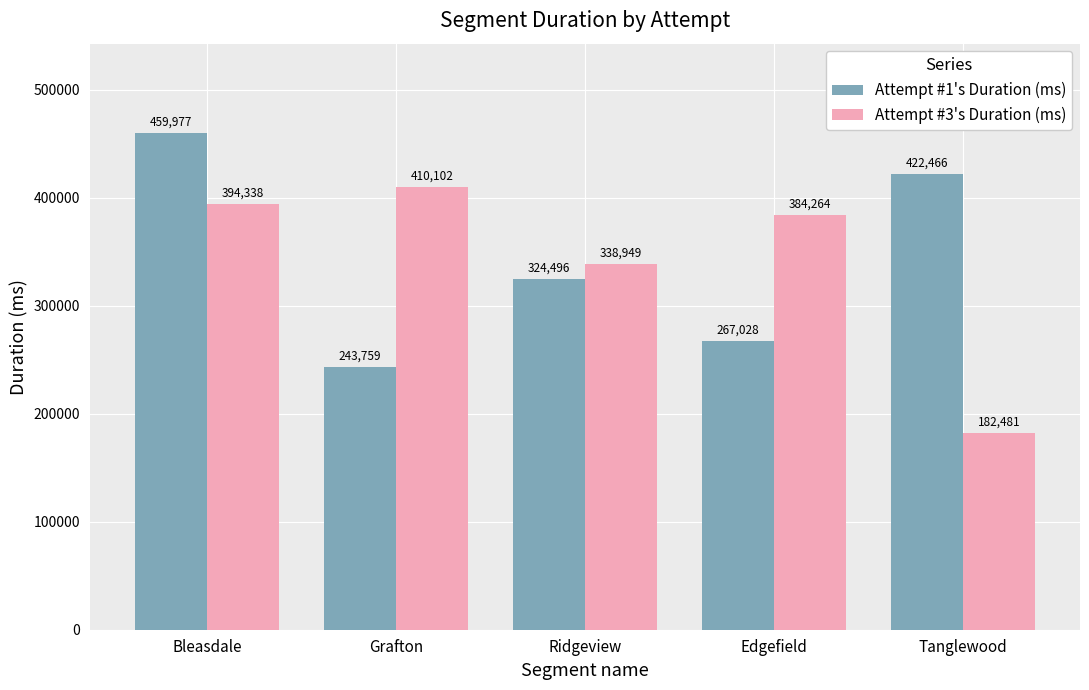

Is the value of Attempt #1's Duration (ms) at Edgefield greater than the value of Attempt #3's Duration (ms) at Grafton?

No